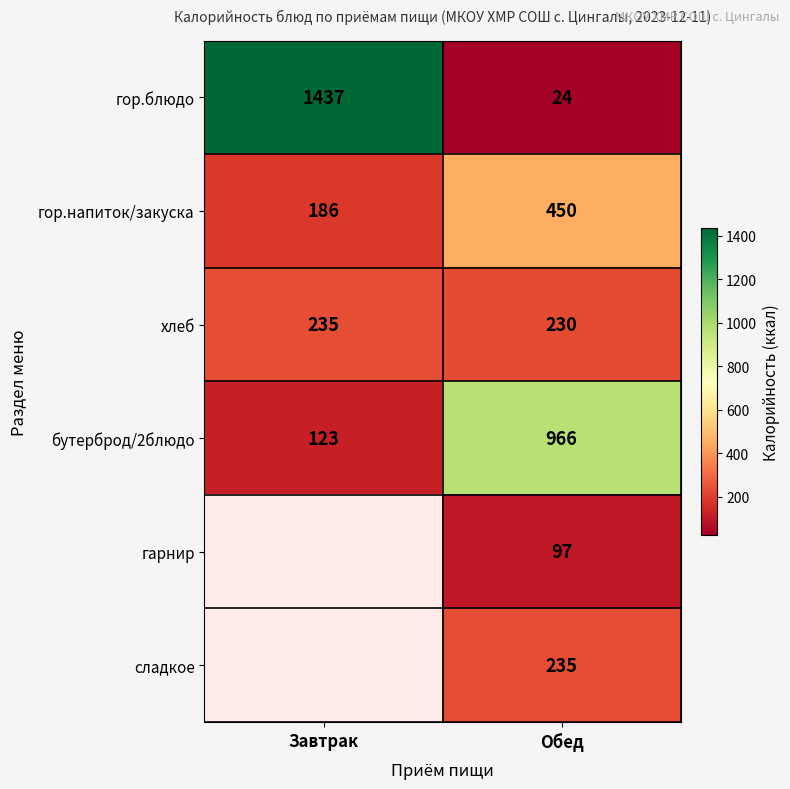

Count the number of data series in this chart.

6